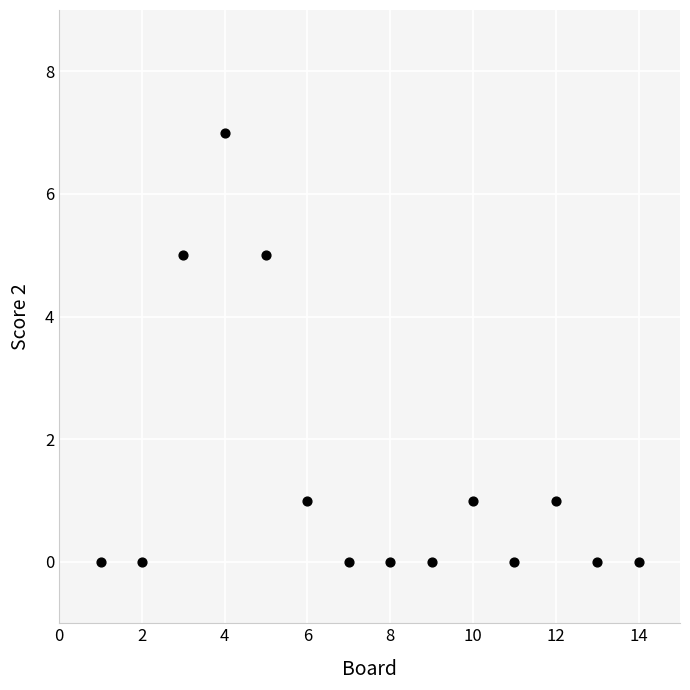

What is the range of X values (max minus min)?

13